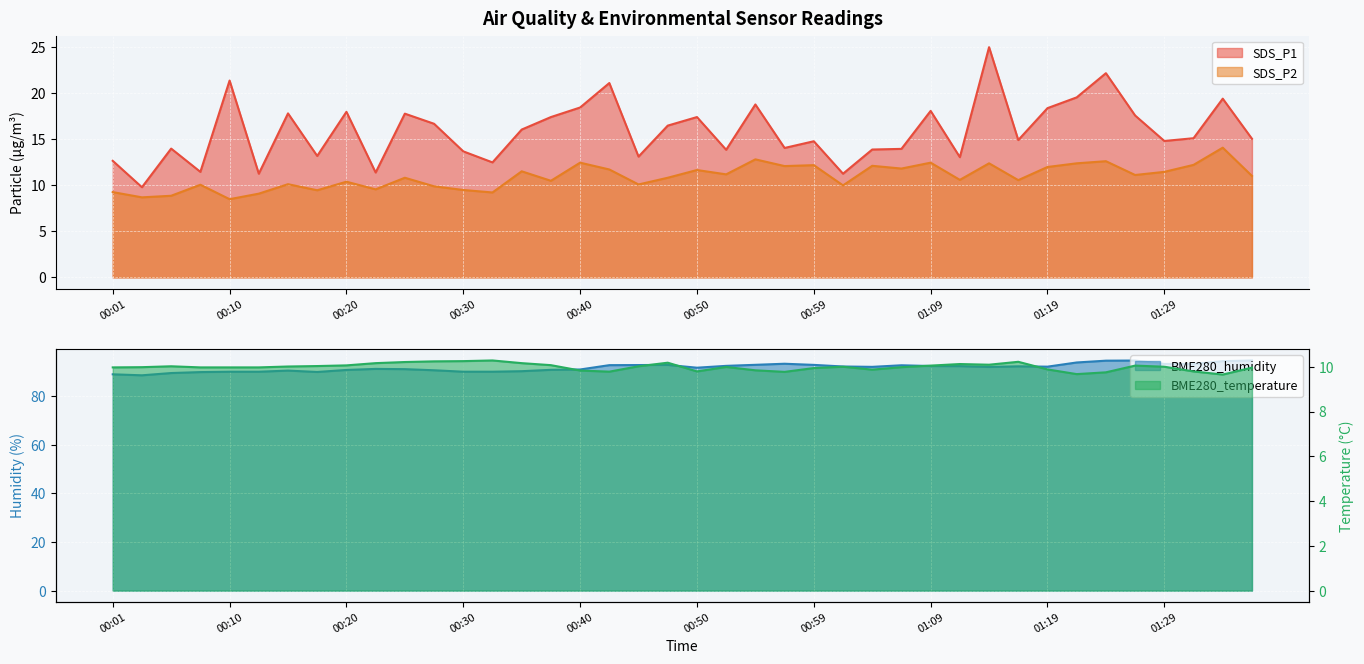

At which category does BME280_temperature reach its first local valley?

00:42